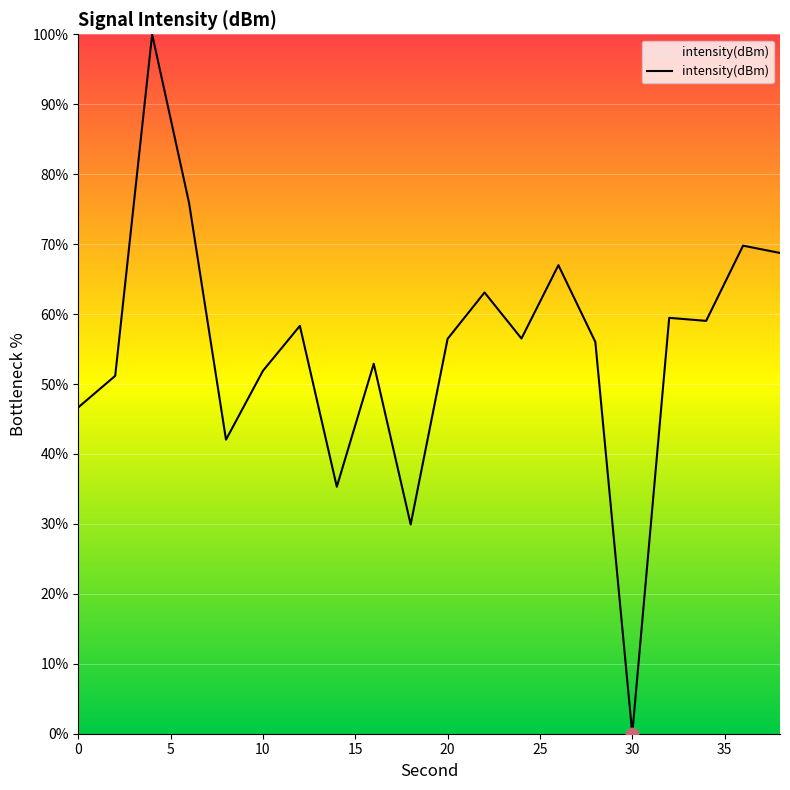

What is the maximum value shown in the chart?

100.0